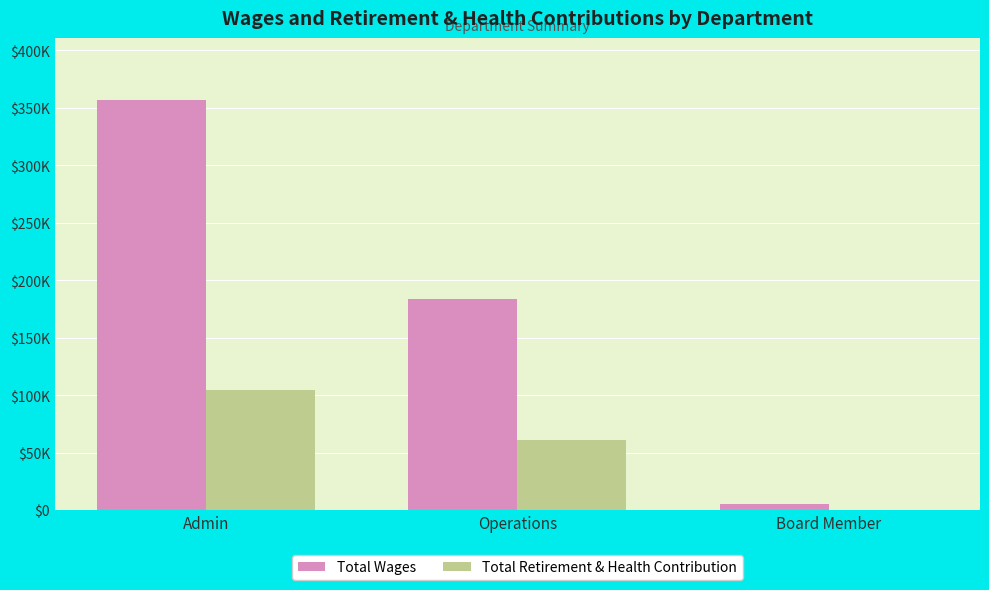

What is the difference between the highest and lowest values at Operations?

122364